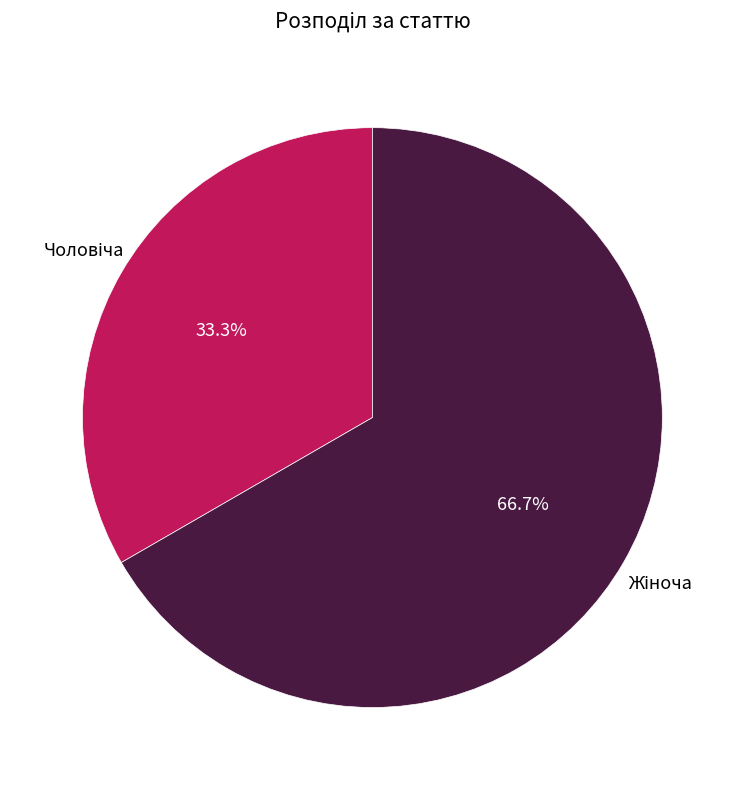

Is there any slice that represents more than half of the pie?

Yes